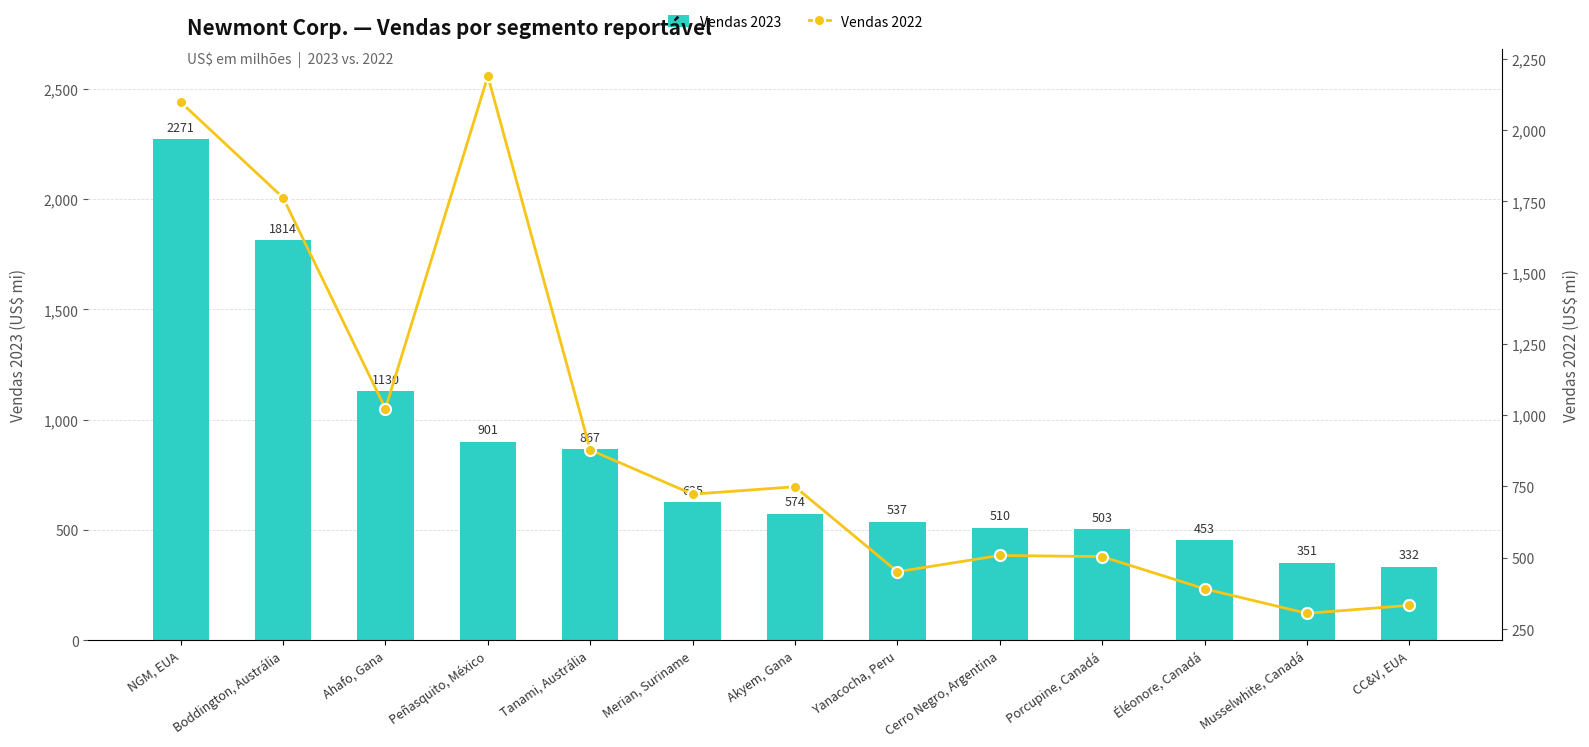

How many data points does each series have?

13